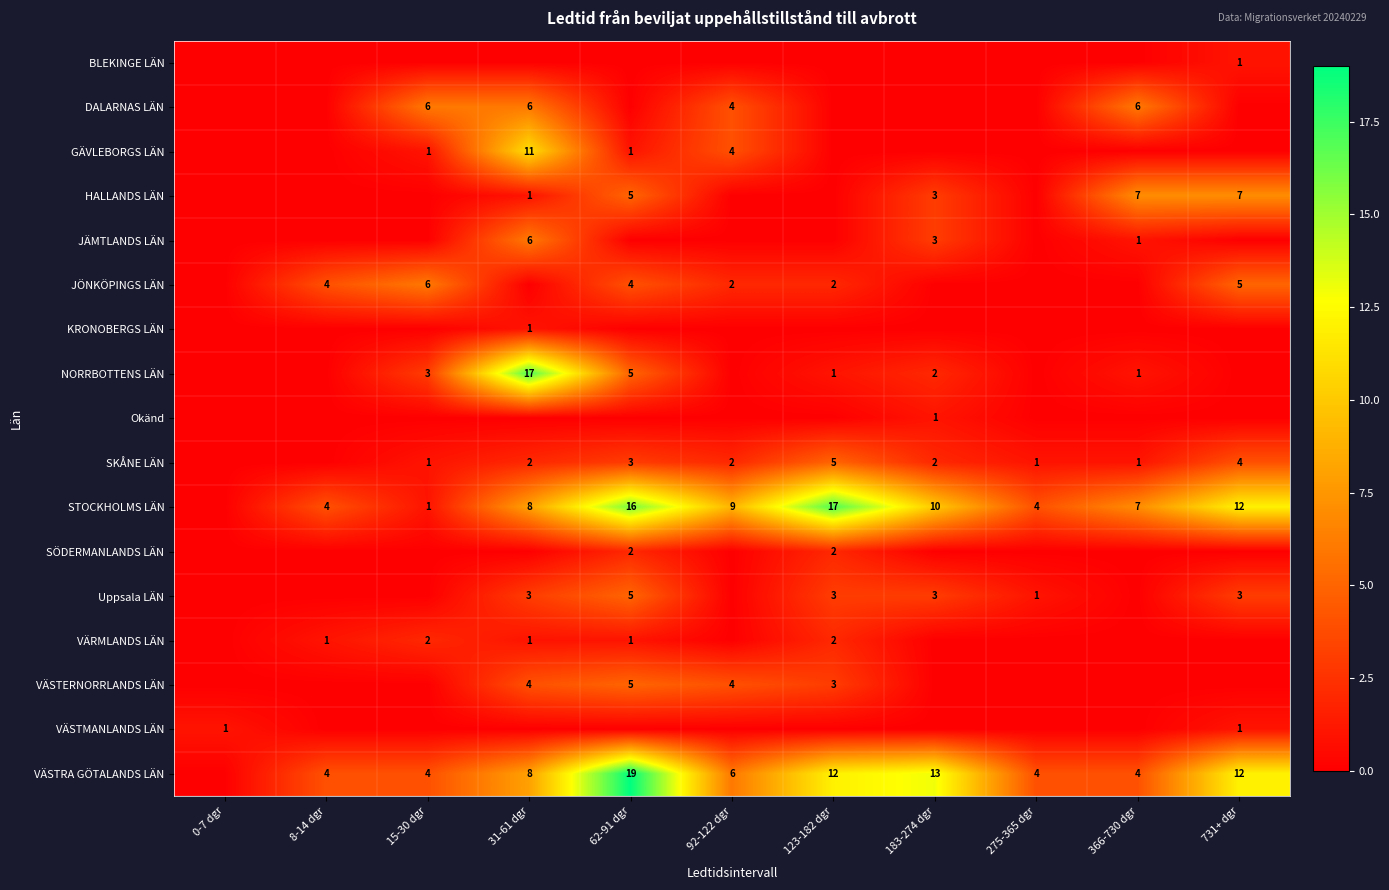

The JÖNKÖPINGS LÄN series shows 2 at 15-30 dgr. True or false?

False